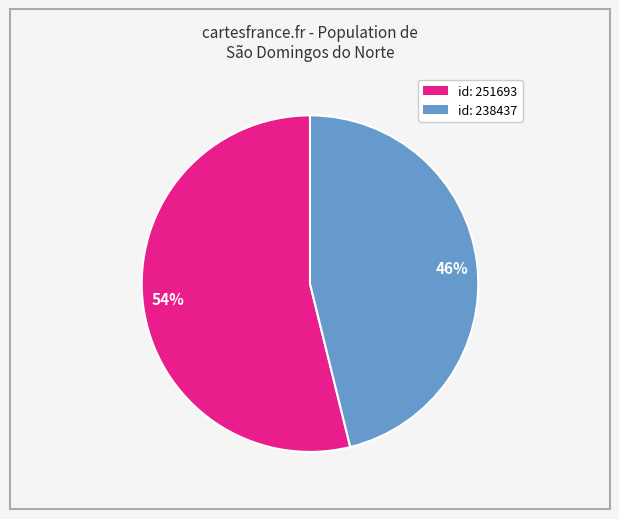

Which slice is the smallest?

46%